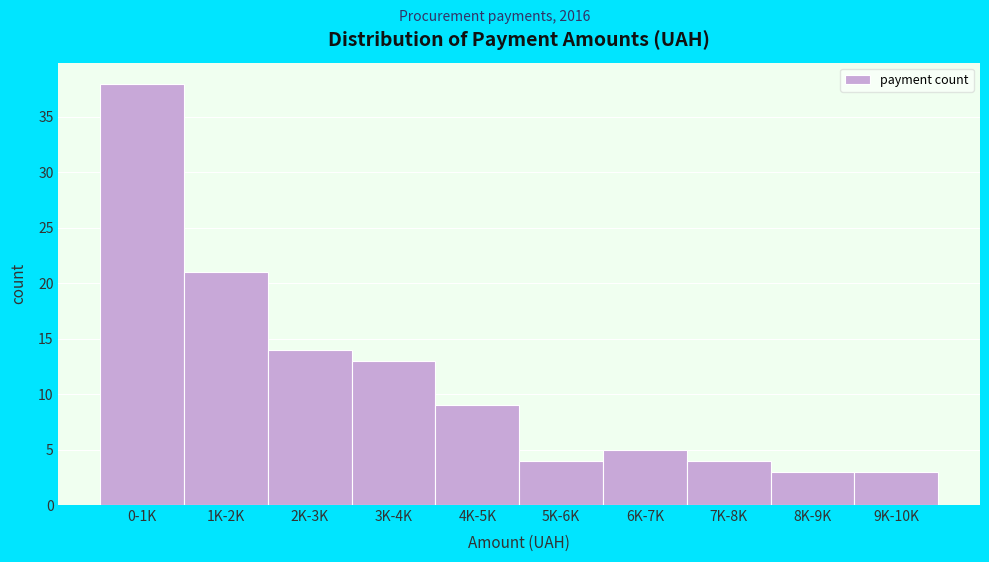

Reading left to right, list all the values displayed in this chart.

38	21	14	13	9	4	5	4	3	3